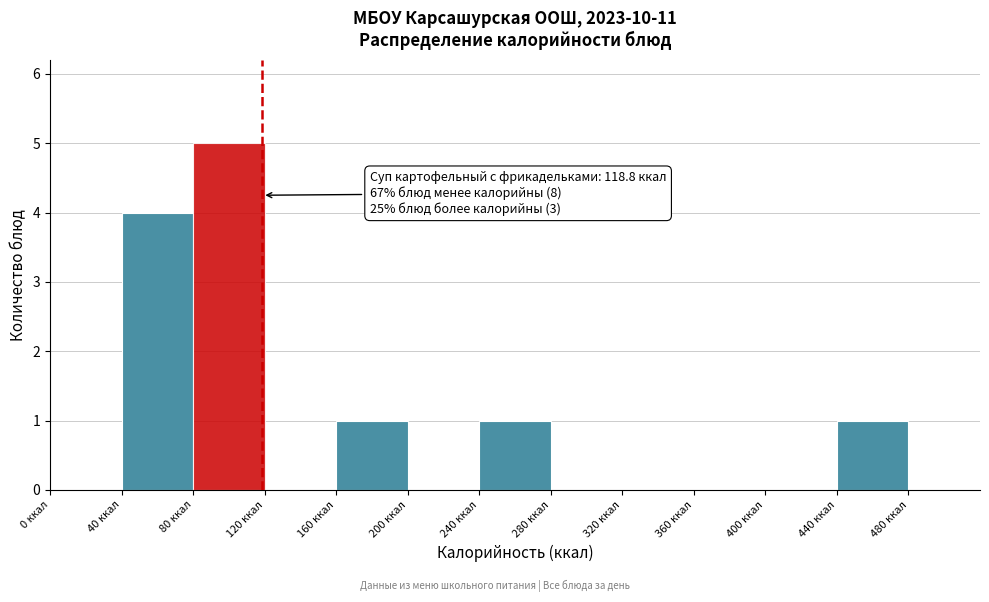

Which range on the x-axis has the tallest bar?

80 to 120